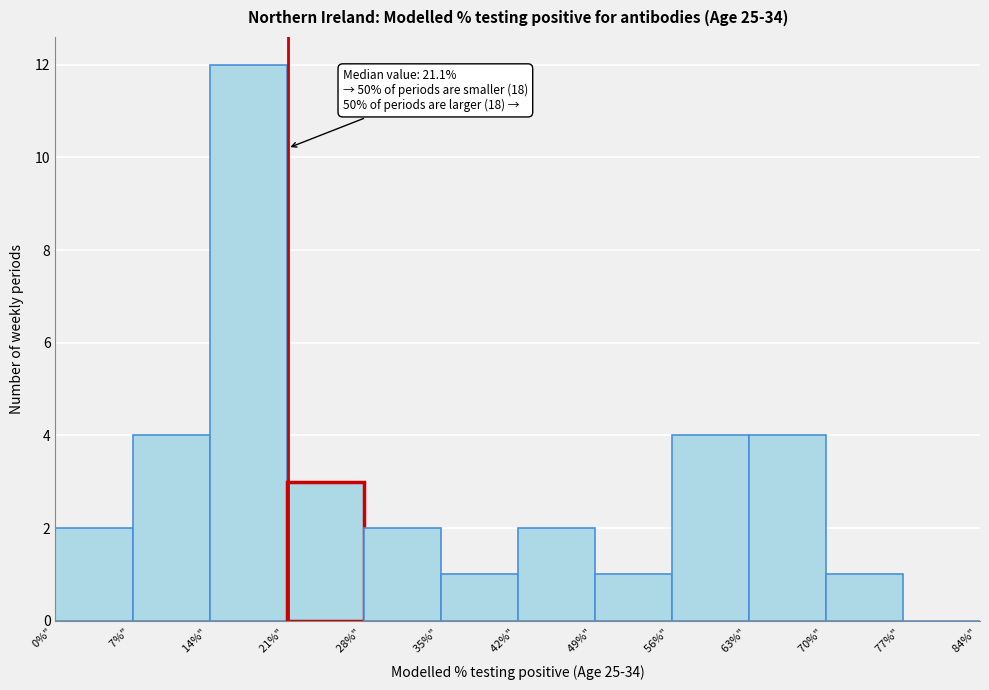

Over which range of the x-axis is the bar tallest?

14 to 21